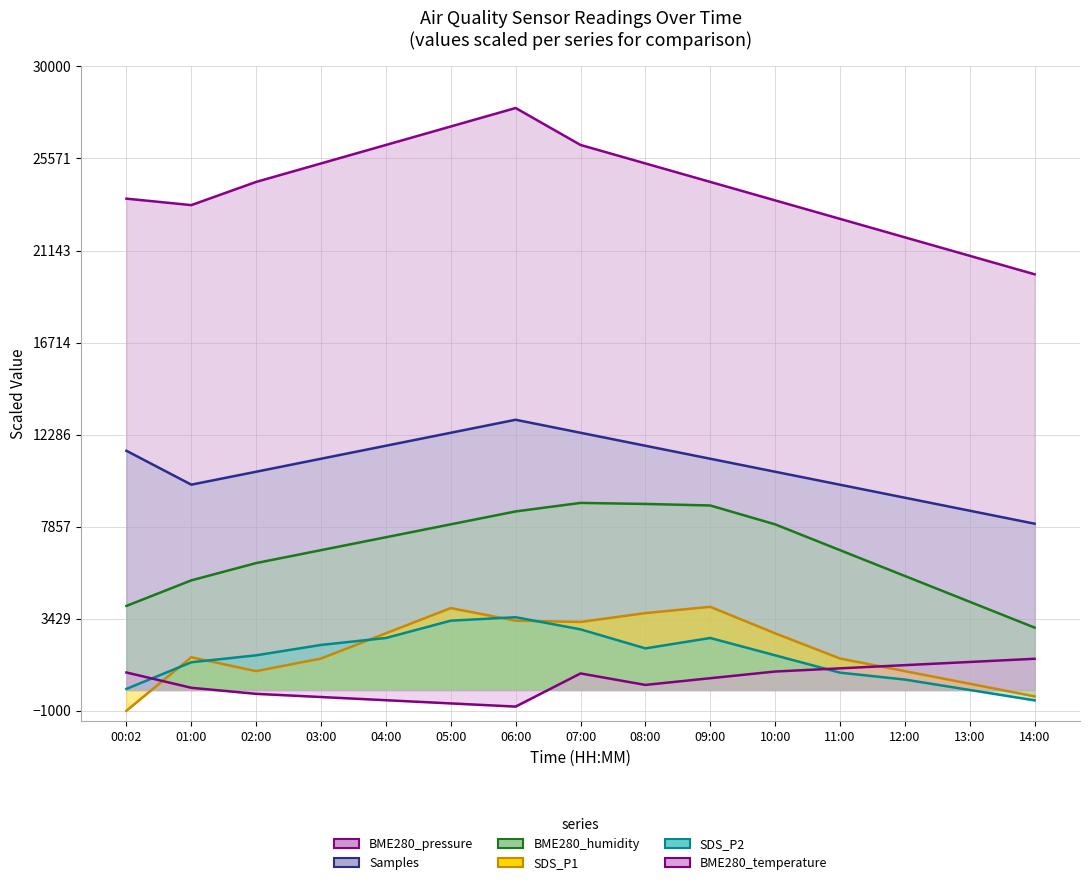

List the series in order of their peak value, lowest first.

BME280_temperature, SDS_P2, SDS_P1, BME280_humidity, Samples, BME280_pressure